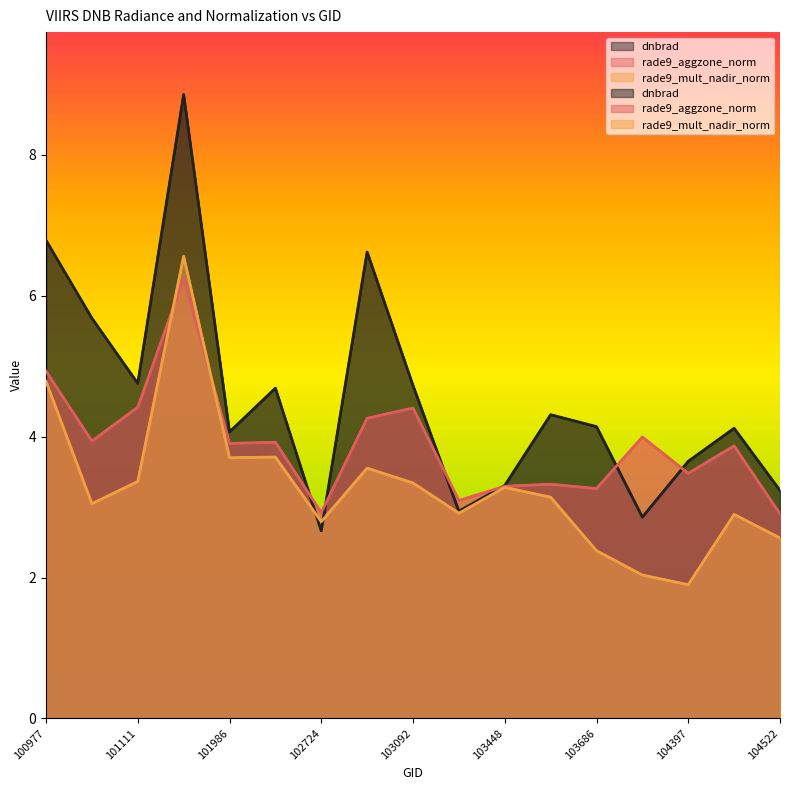

Between 104522 and 103330, which is larger?

104522